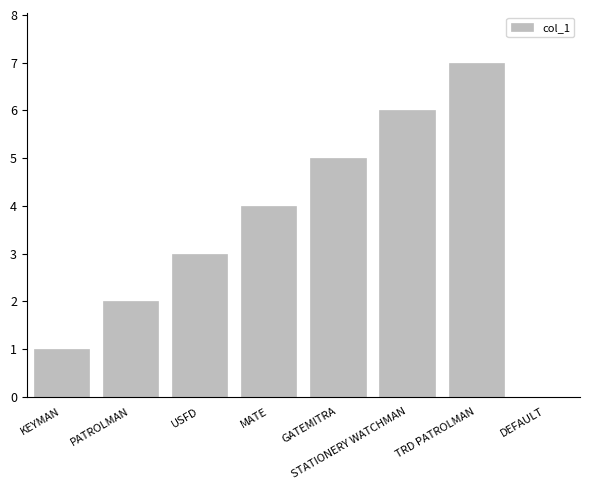

What is the greatest value displayed?

7